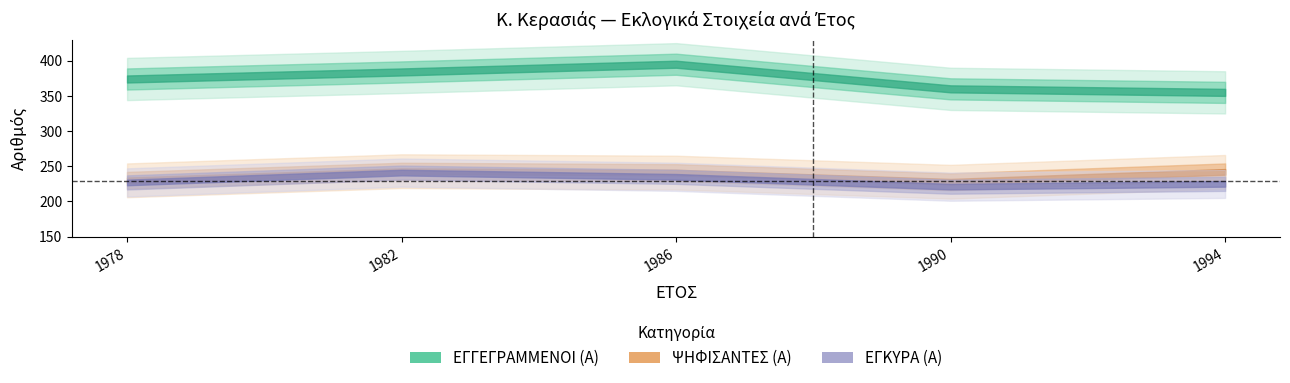

Which series has the largest range (max minus min)?

ΕΓΓΕΓΡΑΜΜΕΝΟΙ (Α)